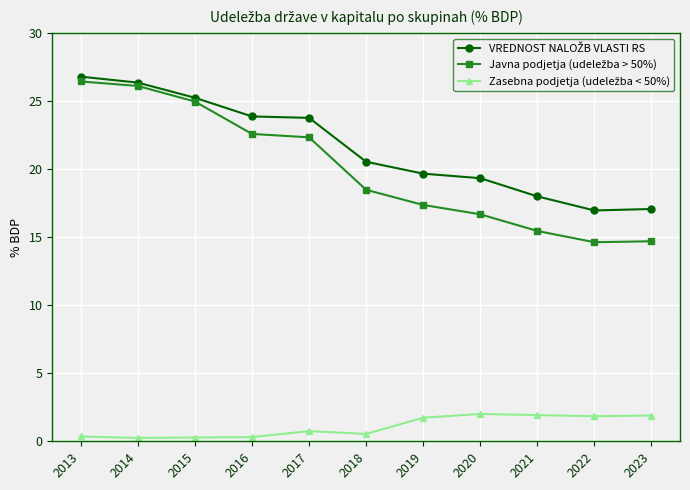

At how many categories does at least one series exceed 16?

11